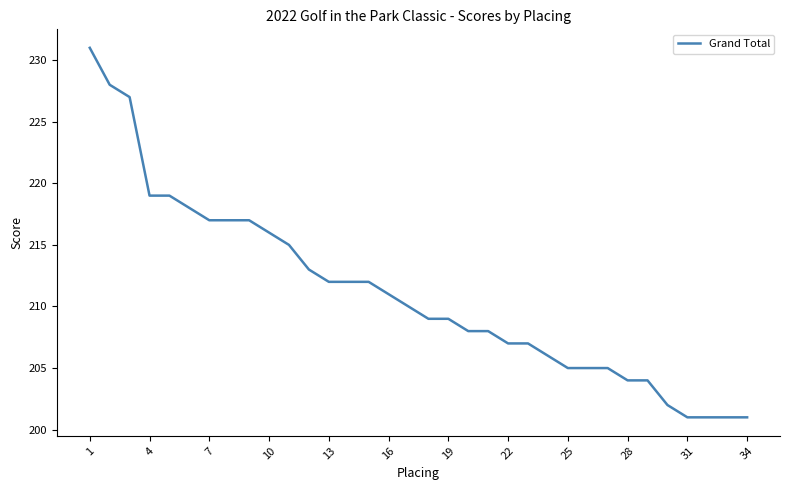

What is the maximum value shown in the chart?

231